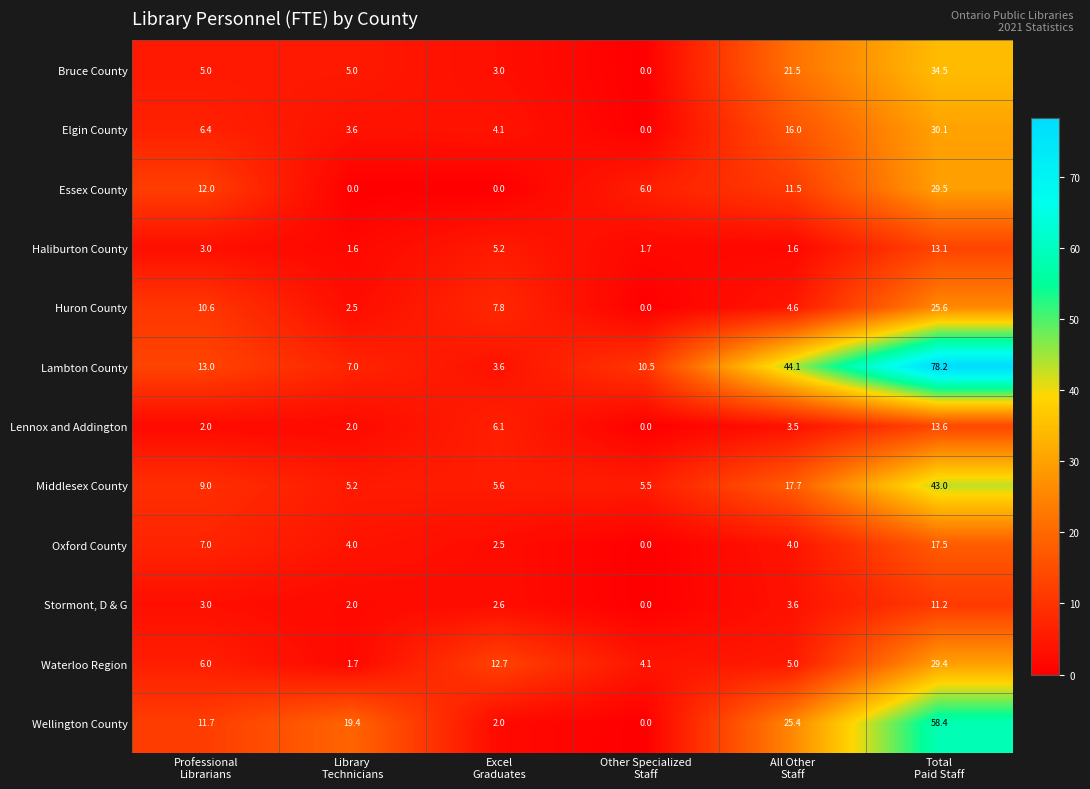

What is the difference between the second highest and minimum values in the Lennox and Addington series?

6.1